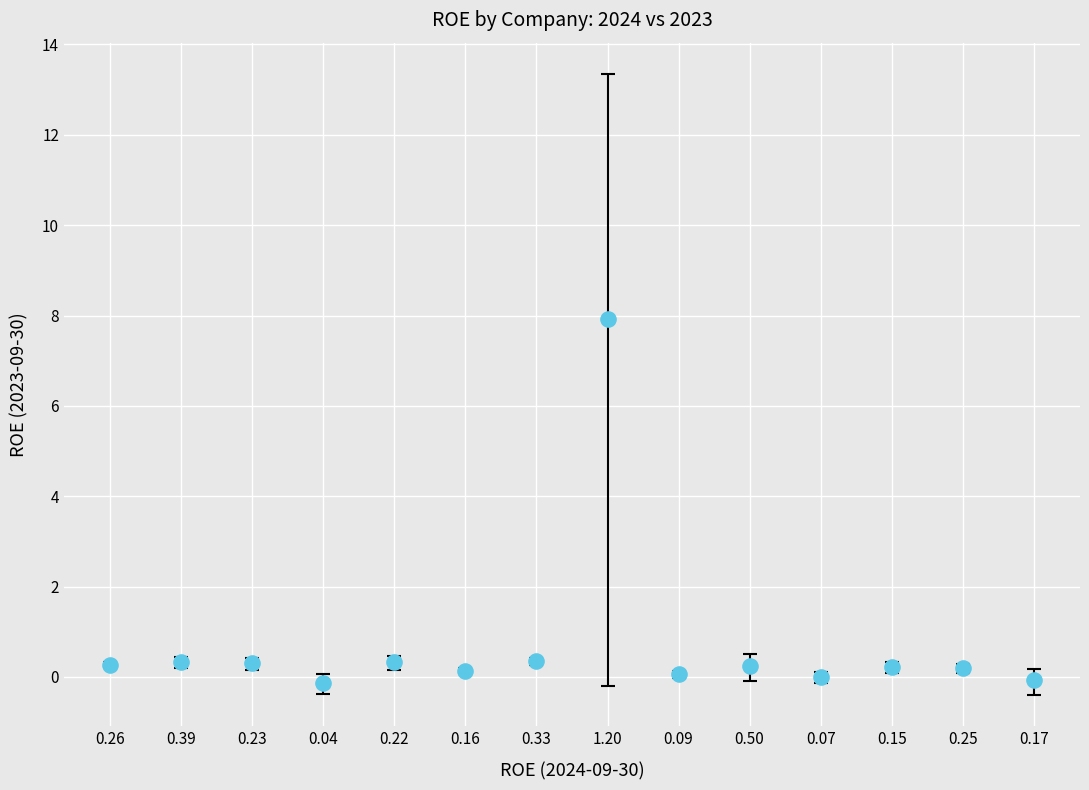

What is the range of Y values (max minus min)?

8.0